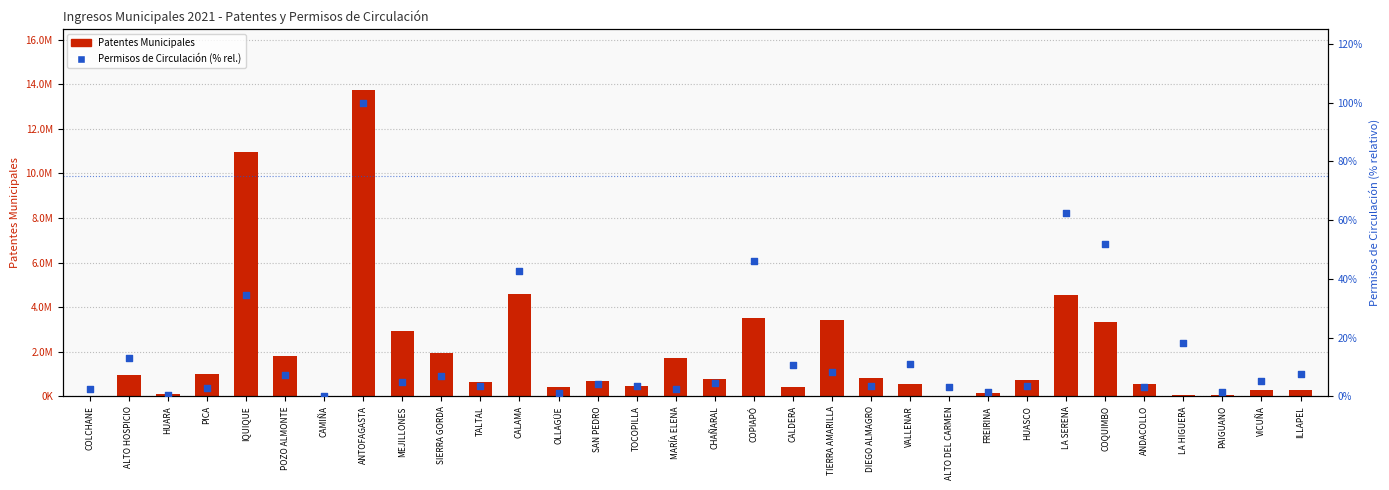

Which series has the largest total across all categories?

Patentes Municipales